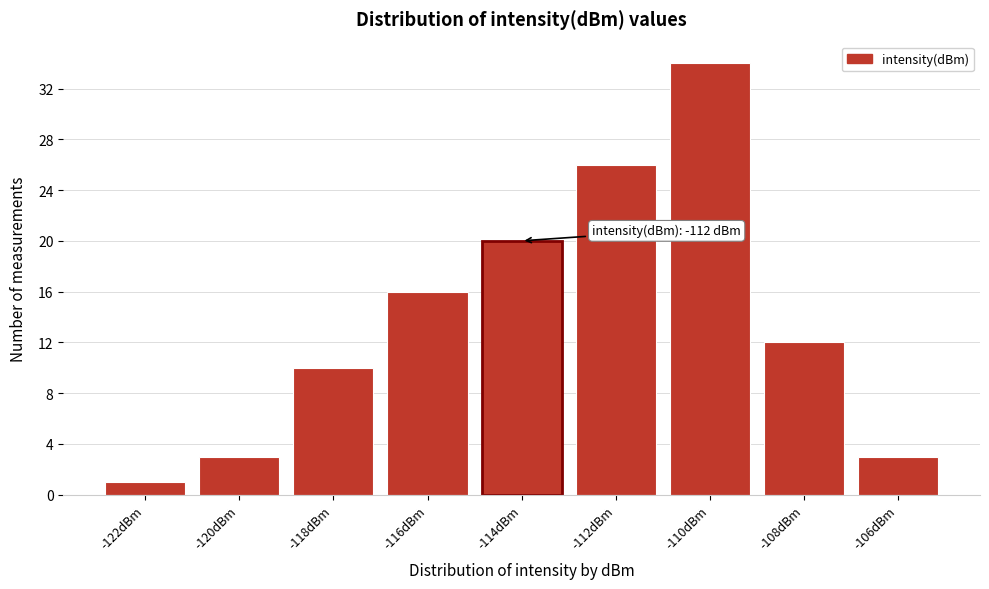

Reading left to right, what are all the values shown in this chart?

1	3	10	16	20	26	34	12	3